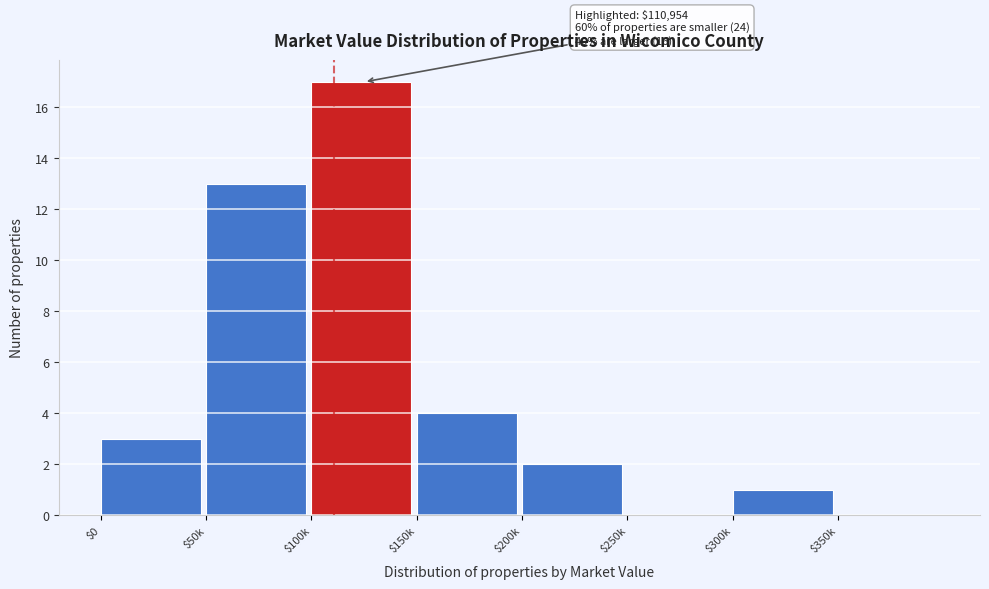

Which category has the highest value across all series?

$100k